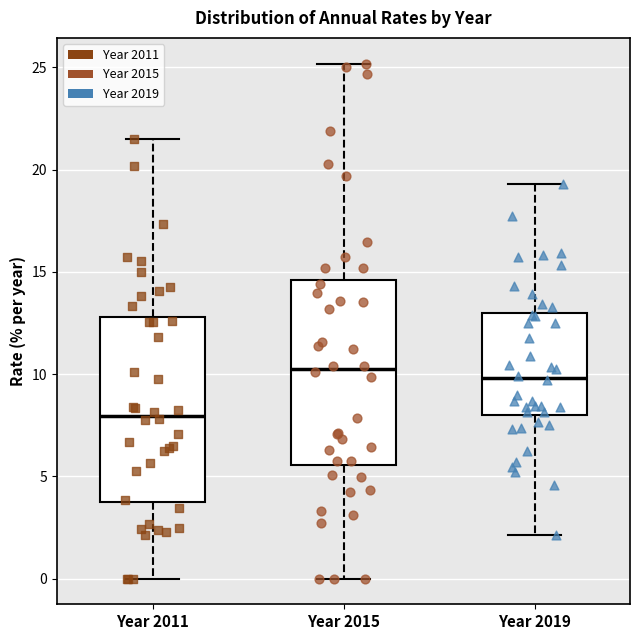

Reading left to right, read every box against the y-axis: the position of its median line, the range the box covers, and the ends of its whiskers. The values are not printed on the chart, so give them approximately, as read against the axis.

Year 2011: median 8.0, box 4.0 to 13.0, whiskers 0.0 to 21.5
Year 2015: median 10.0, box 5.5 to 14.5, whiskers 0.0 to 25.0
Year 2019: median 10.0, box 8.0 to 13.0, whiskers 2.0 to 19.5